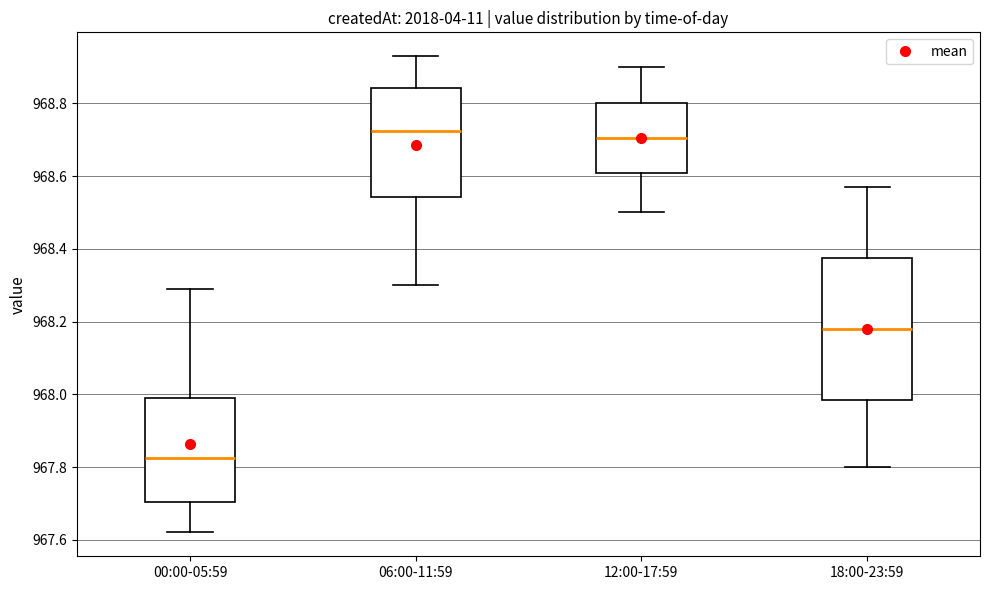

Reading left to right, read every box against the y-axis: the position of its median line, the range the box covers, and the ends of its whiskers. The values are not printed on the chart, so give them approximately, as read against the axis.

00:00-05:59: median 967.82, box 967.70 to 968.00, whiskers 967.62 to 968.30
06:00-11:59: median 968.72, box 968.54 to 968.84, whiskers 968.30 to 968.94
12:00-17:59: median 968.70, box 968.60 to 968.80, whiskers 968.50 to 968.90
18:00-23:59: median 968.18, box 967.98 to 968.38, whiskers 967.80 to 968.58